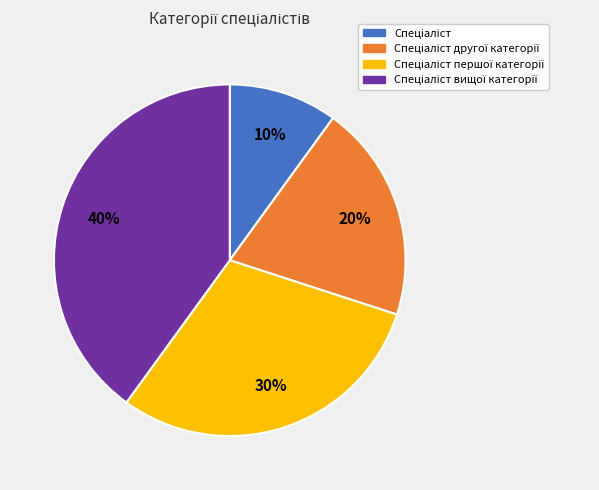

Is there a majority slice in this chart?

No